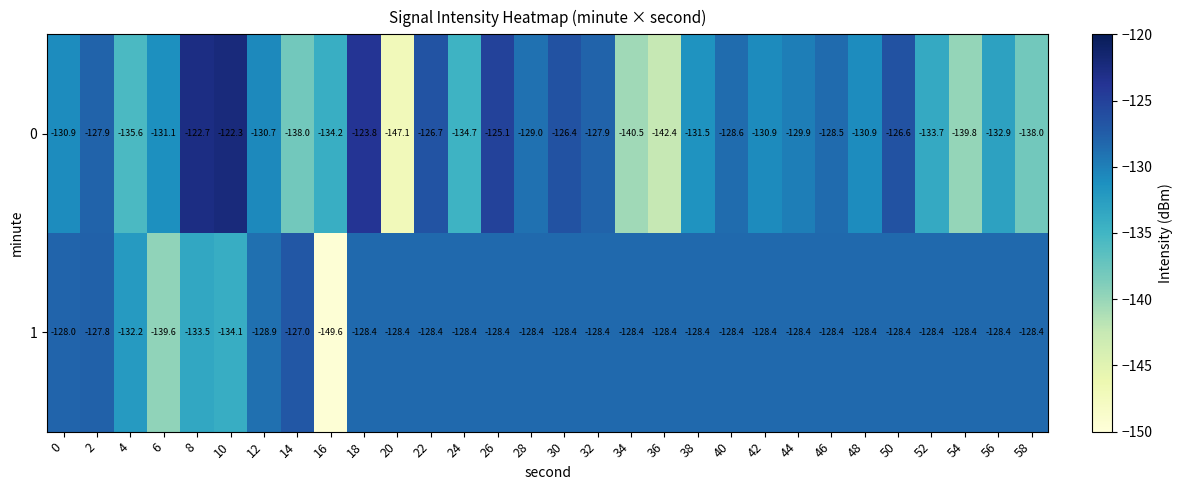

What is the sum of all 0 values?

-3948.3